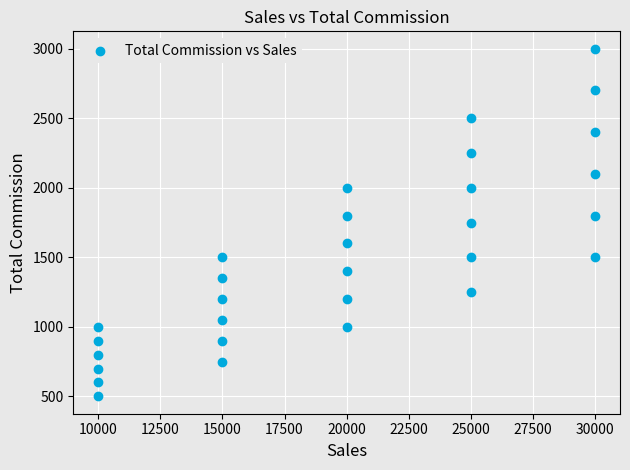

What is the range of Y values (max minus min)?

2500